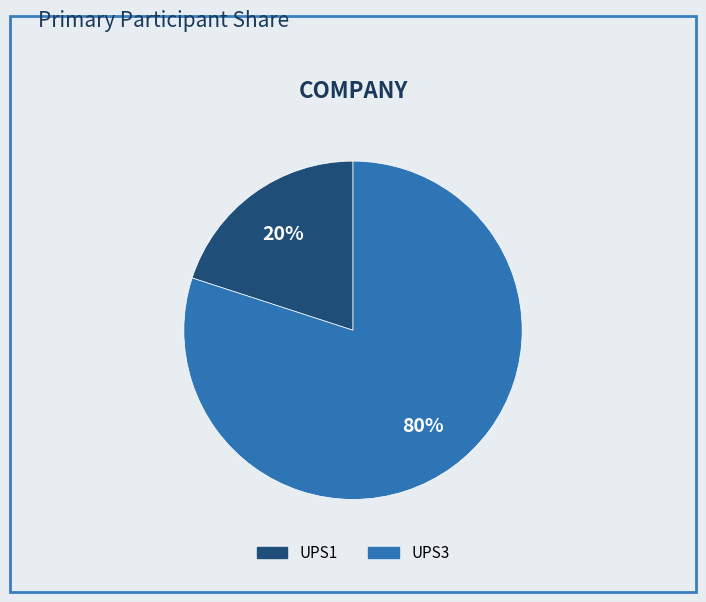

To the nearest percent, what is the difference between the largest and smallest slice percentages?

60%